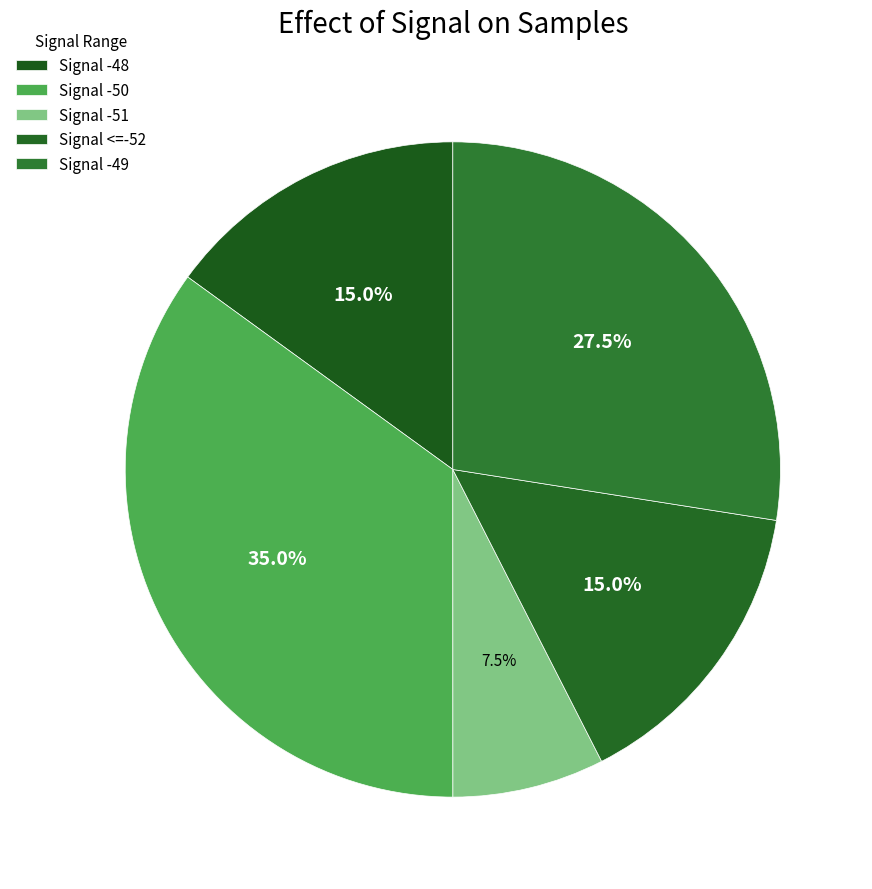

Count the number of slices in the pie.

5